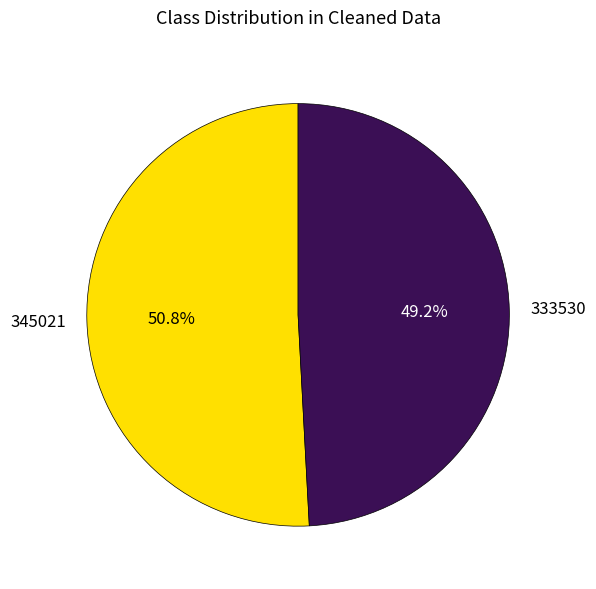

Does 333530 account for over 50% of the chart?

No